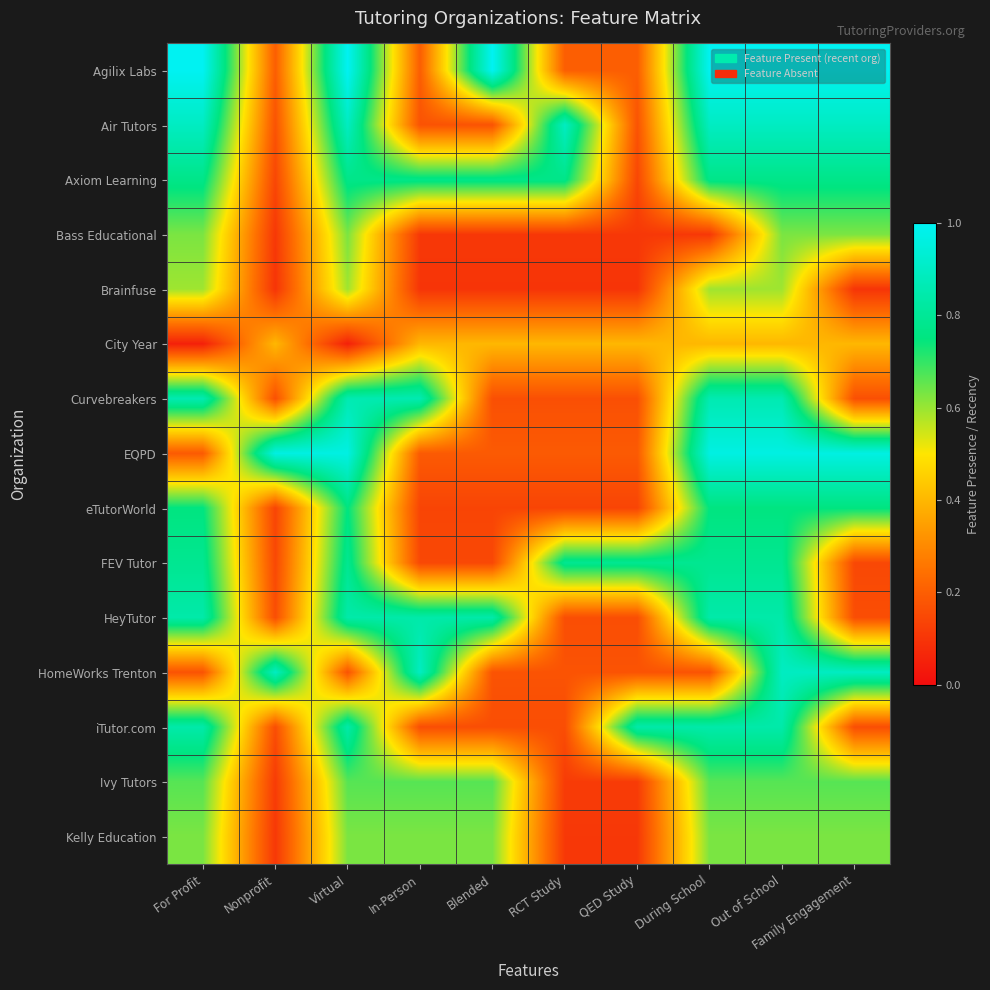

At which category is the sum across all series the highest?

Out of School